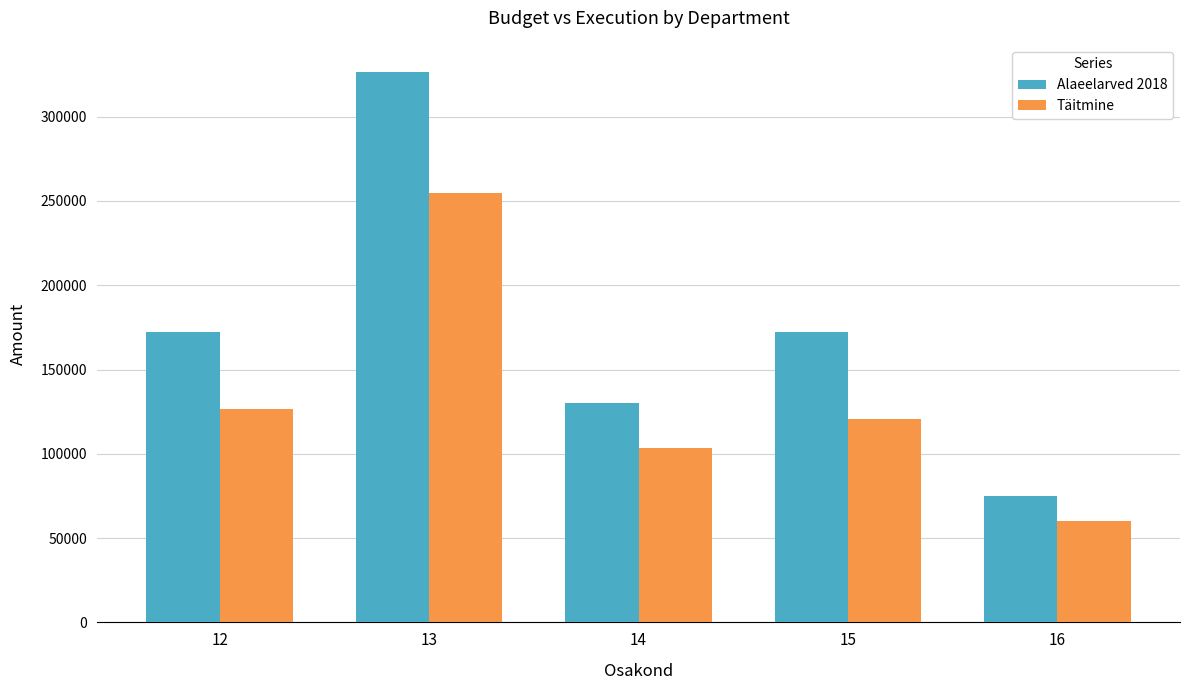

What is the approximate value of Alaeelarved 2018 at 13?

326276.0